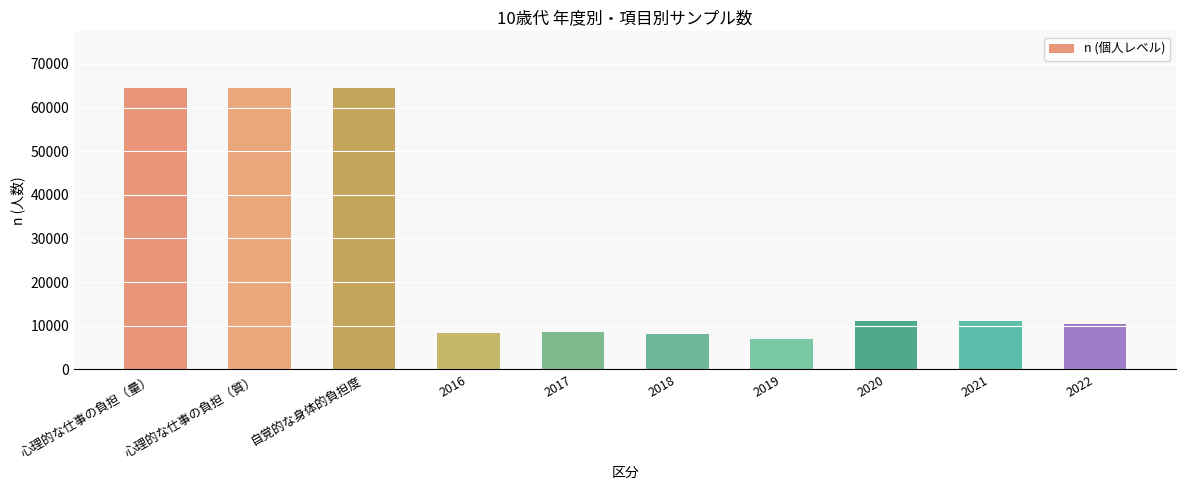

What is the difference between the maximum and minimum values?

57636